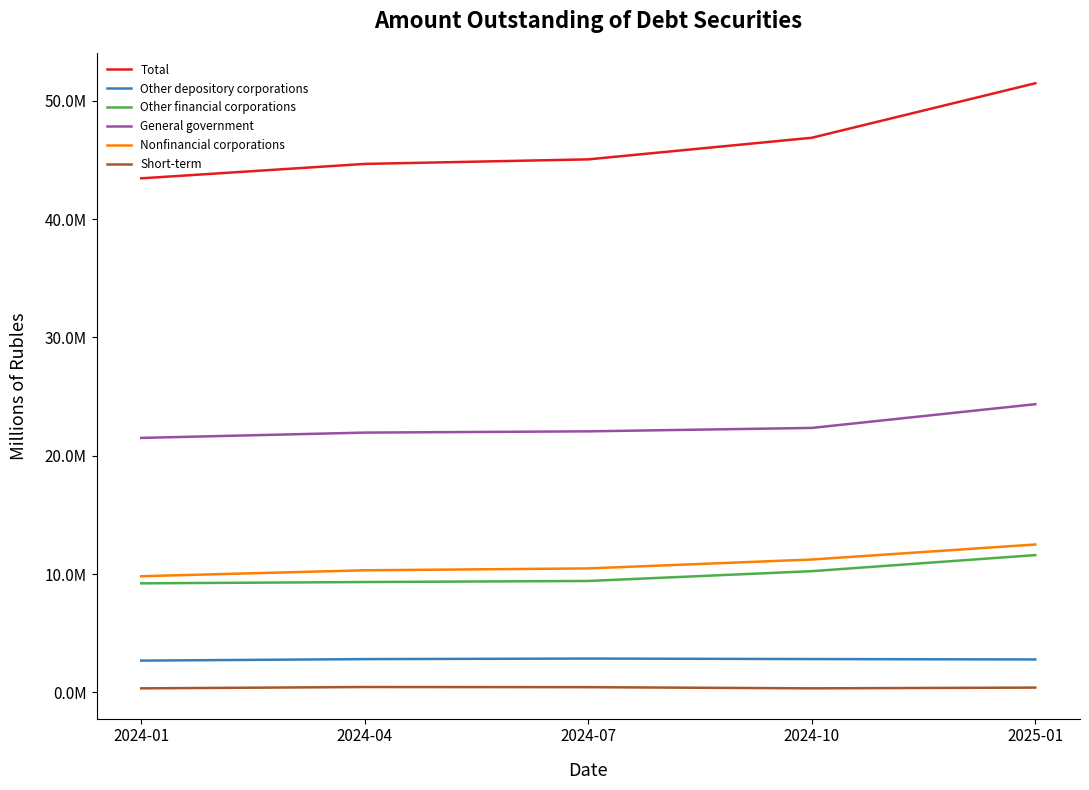

Which category has the highest value in the Nonfinancial corporations series?

2025-01